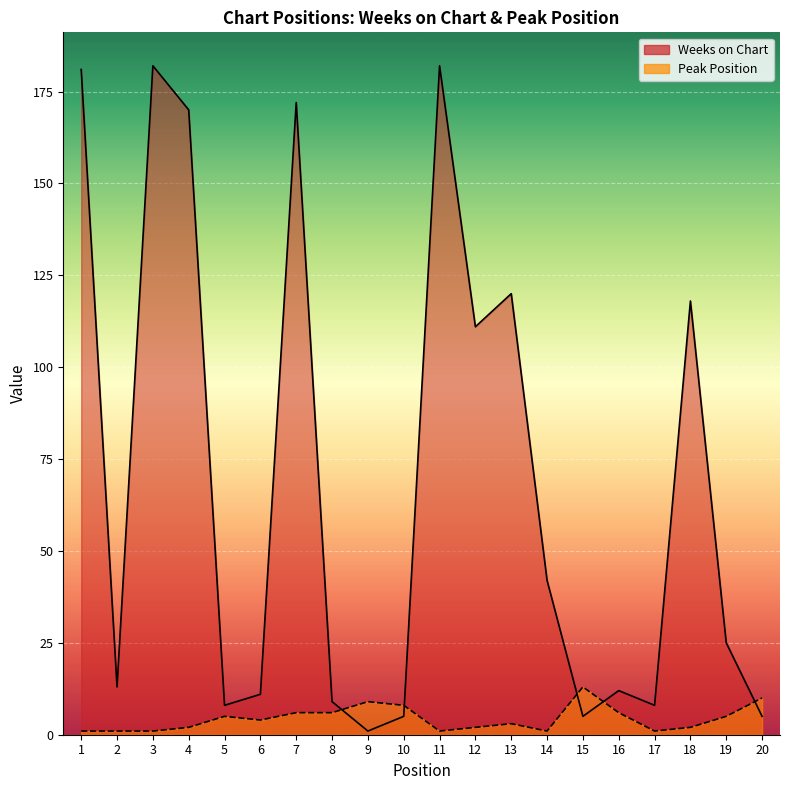

Does the chart display data point markers on the line(s)?

No